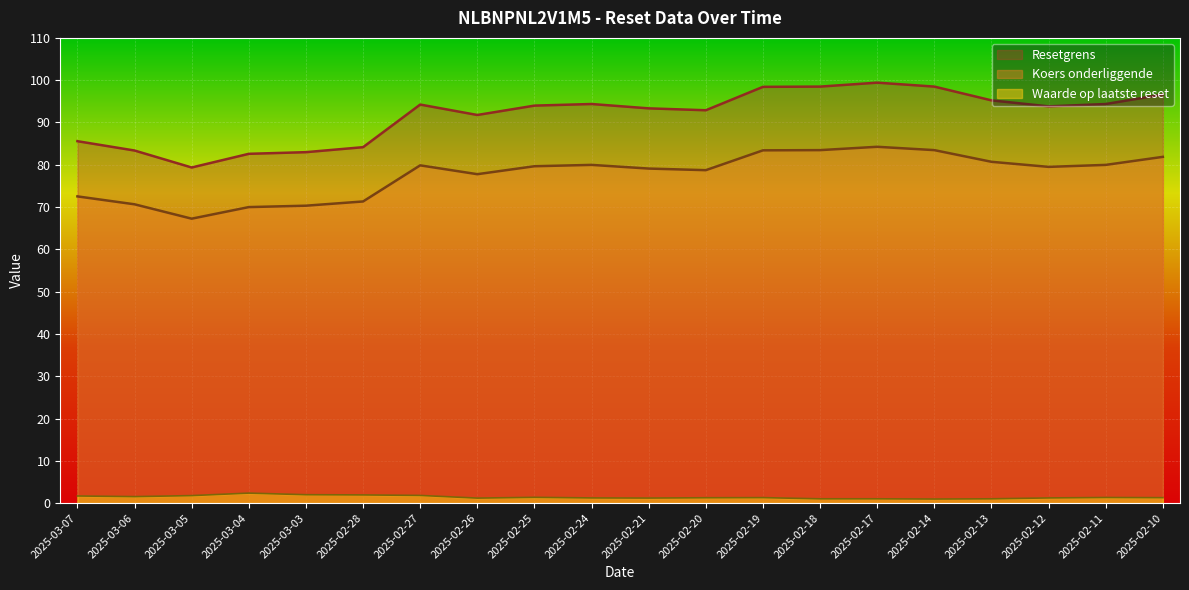

Which series has the largest range (max minus min)?

Resetgrens